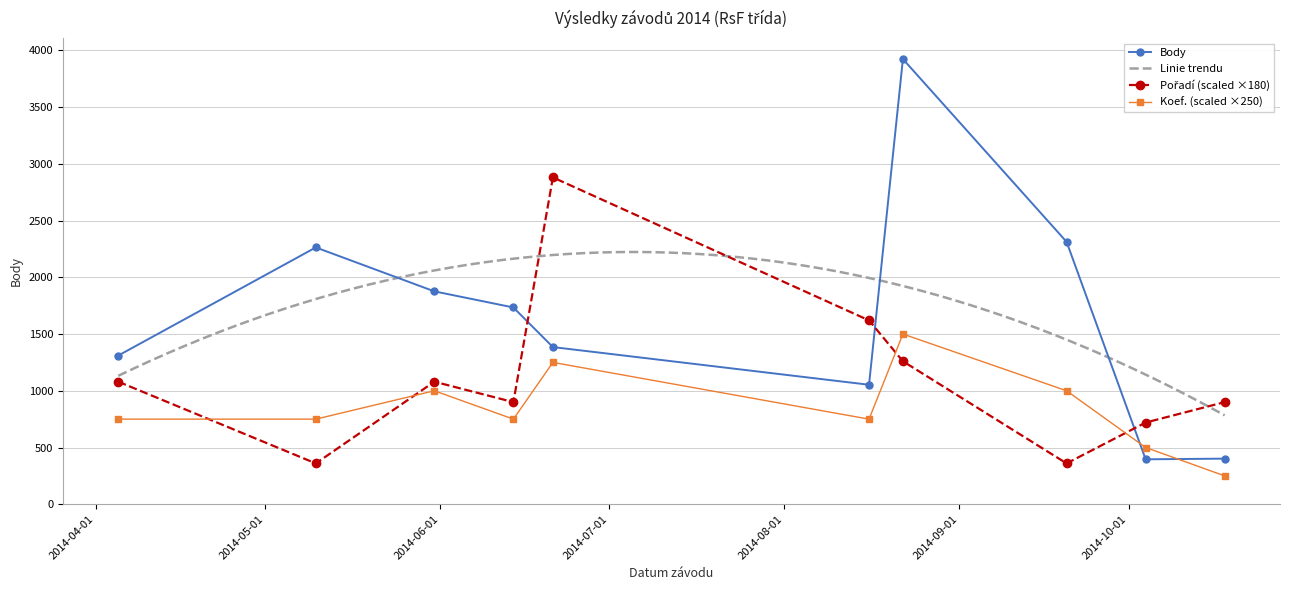

What position from the right is 2014-10-18?

1